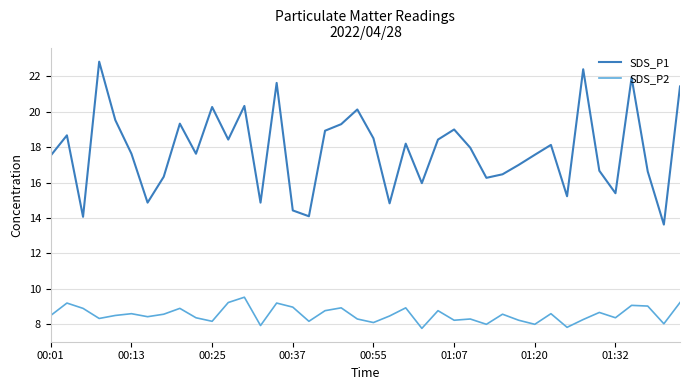

What is the difference between the maximum and minimum values in the SDS_P2 series?

1.8